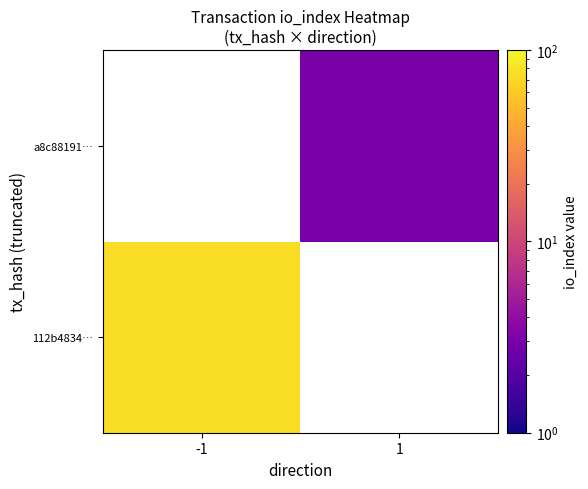

Which label corresponds to the largest value in the chart?

-1